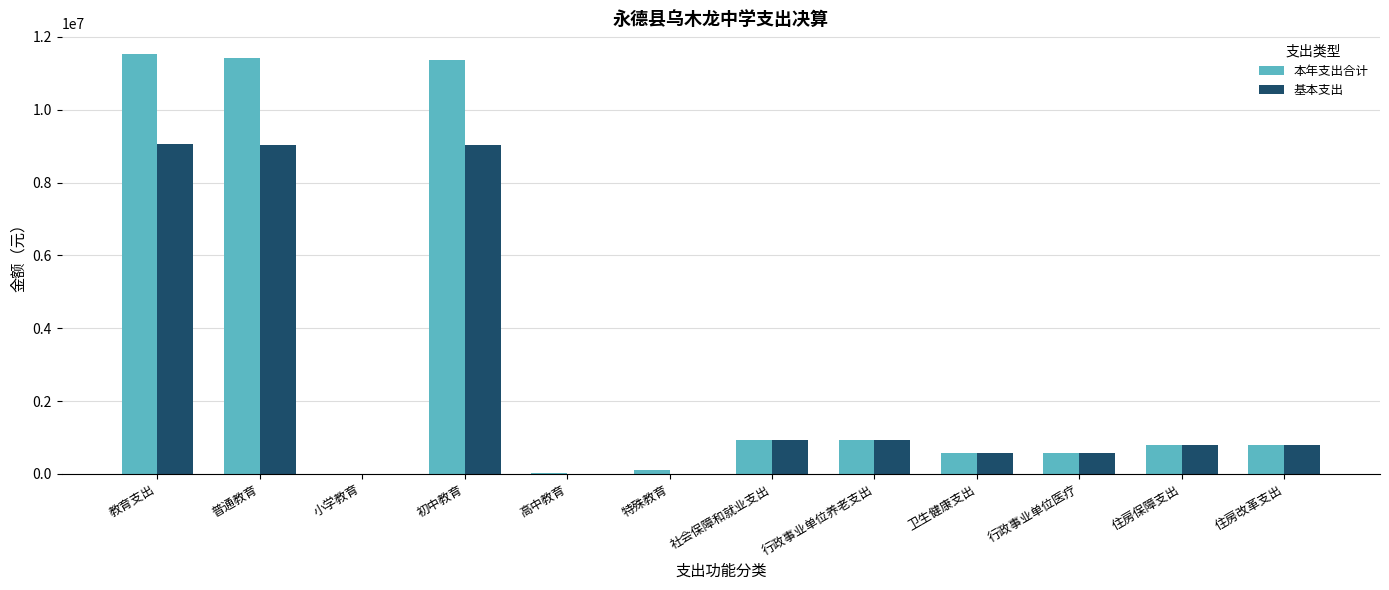

The 基本支出 series shows 12796975.6 at 普通教育. True or false?

False